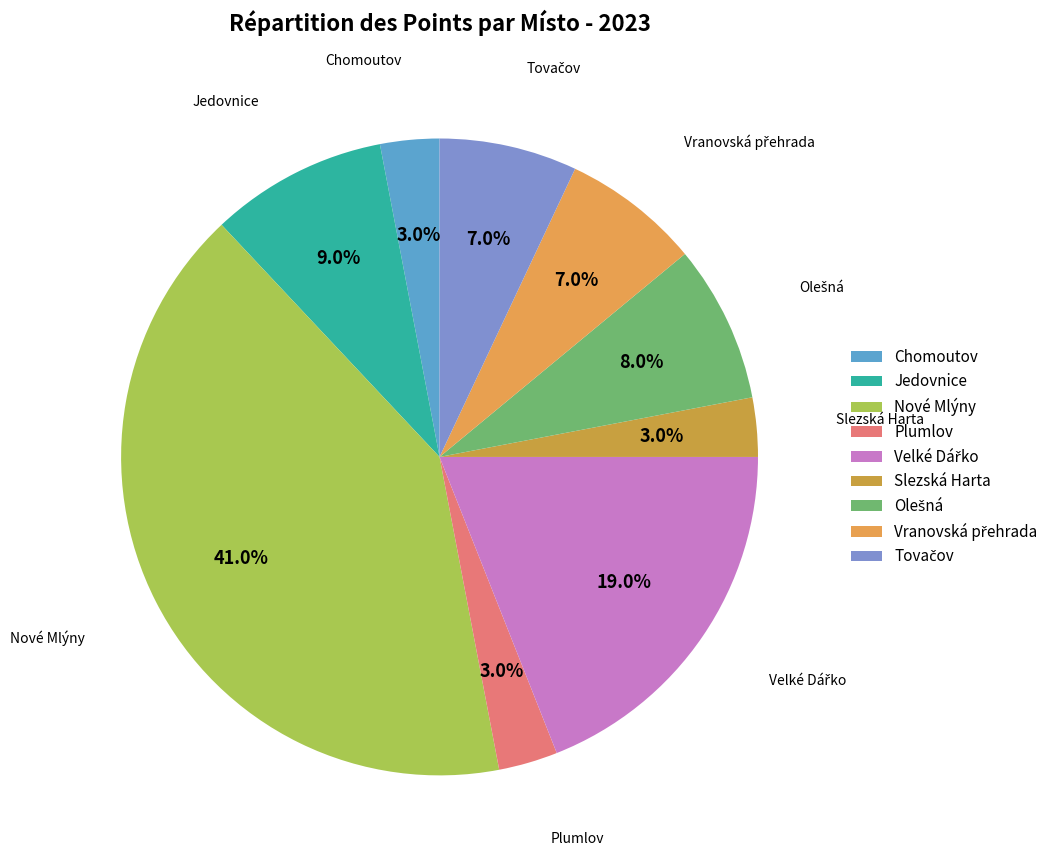

How many segments does this pie chart have?

9